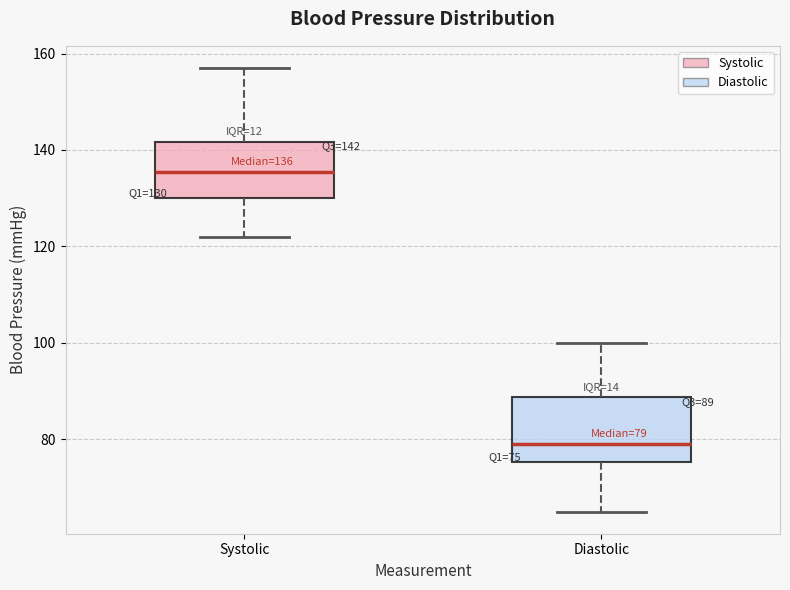

Which box has the lowest median line?

Diastolic